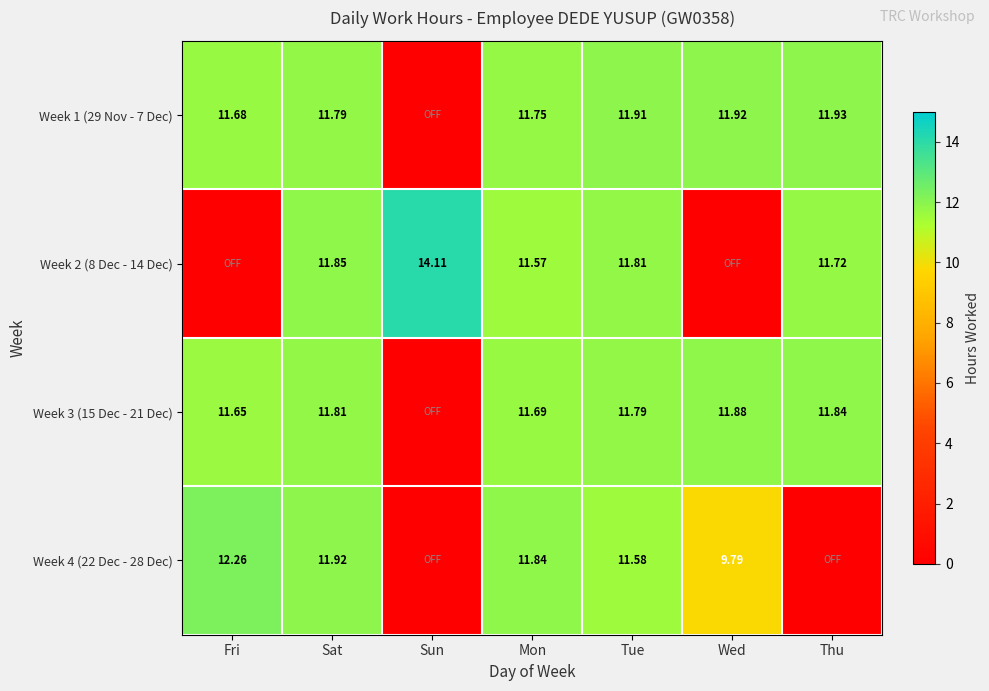

Read the Week 1 (29 Nov - 7 Dec) value at Fri.

11.7